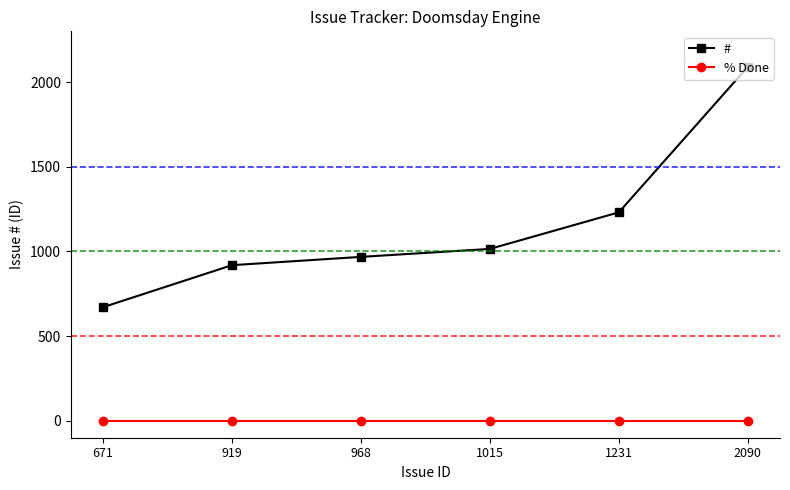

Which series has the largest range (max minus min)?

#